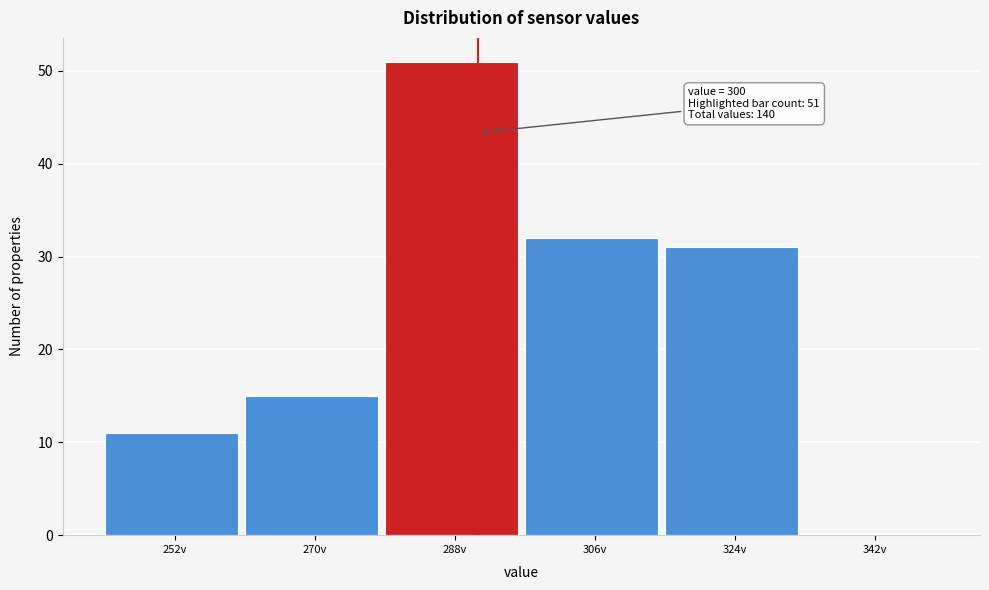

Reading right to left, what are all the values shown in this chart?

342v=0	324v=31	306v=32	288v=51	270v=15	252v=11